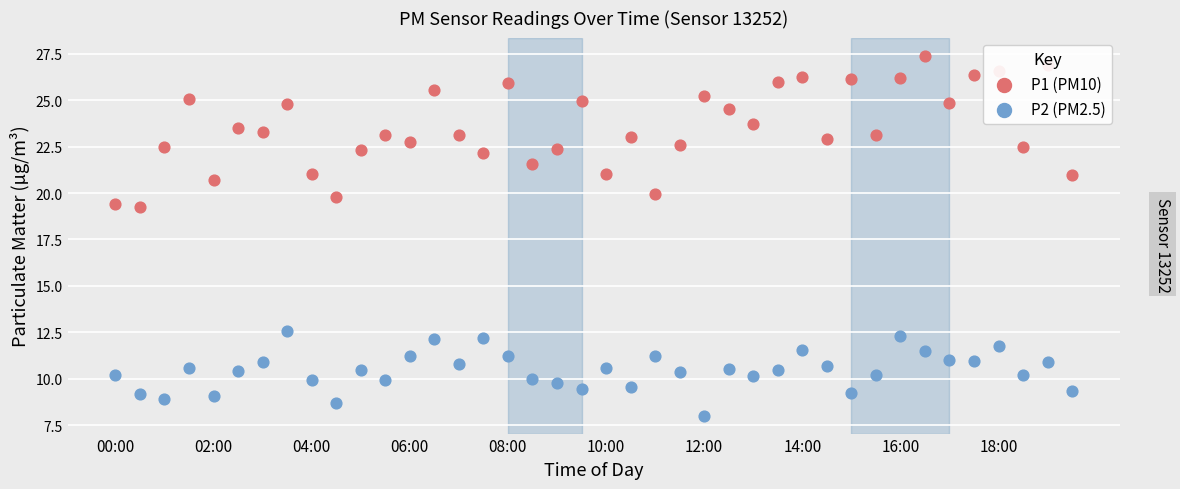

Which series reaches the maximum Y coordinate?

P1 (PM10)